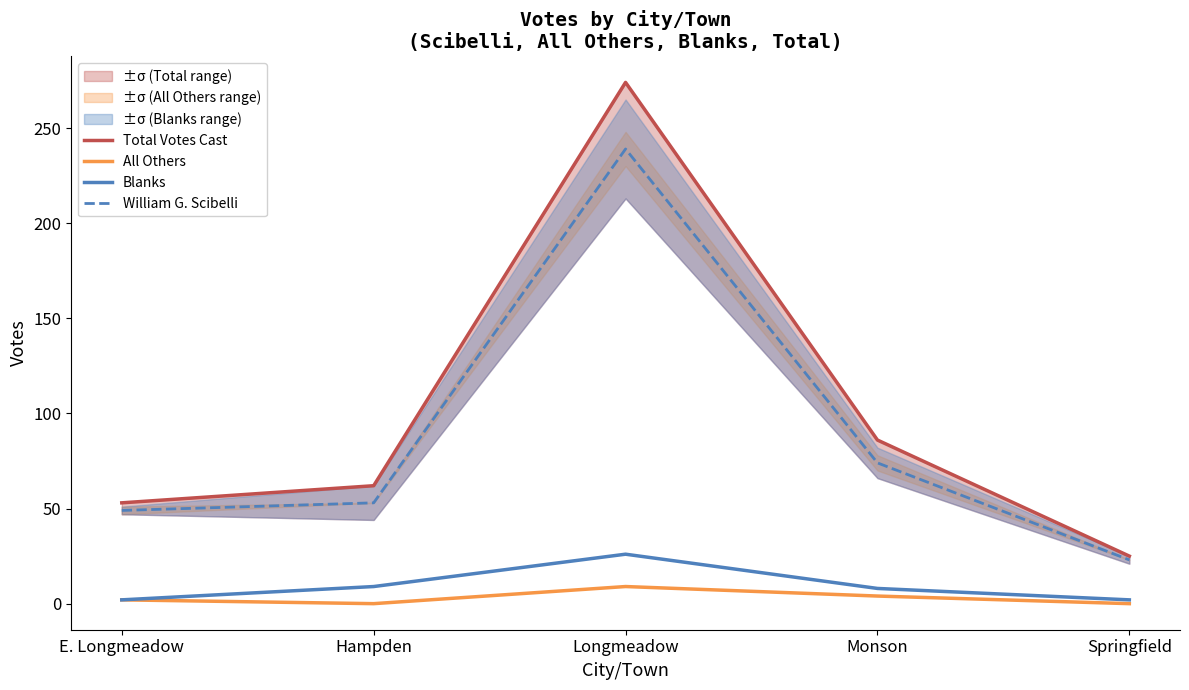

How many categories are shown in the chart?

5